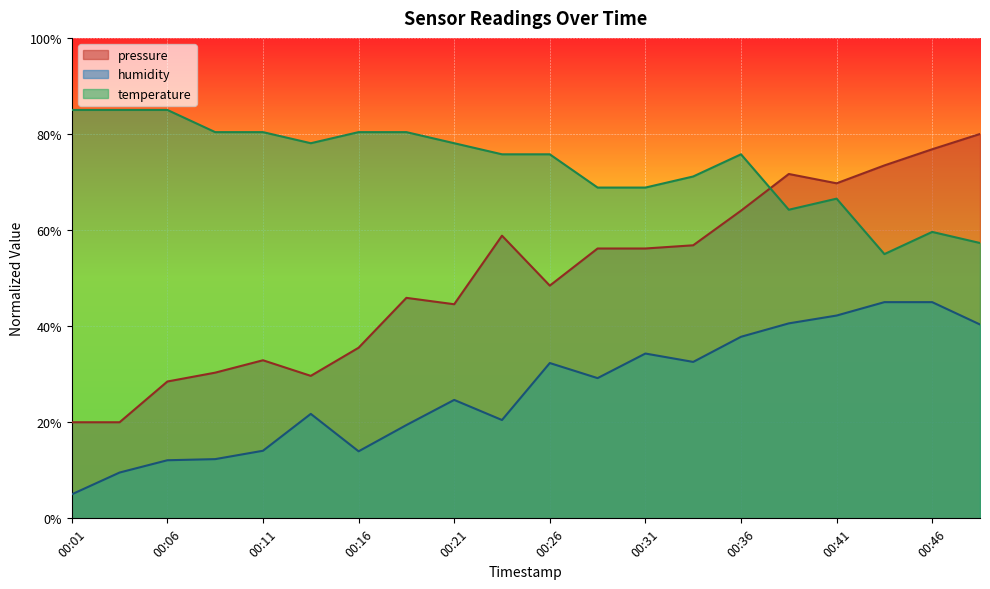

At which label does temperature reach its peak?

00:01